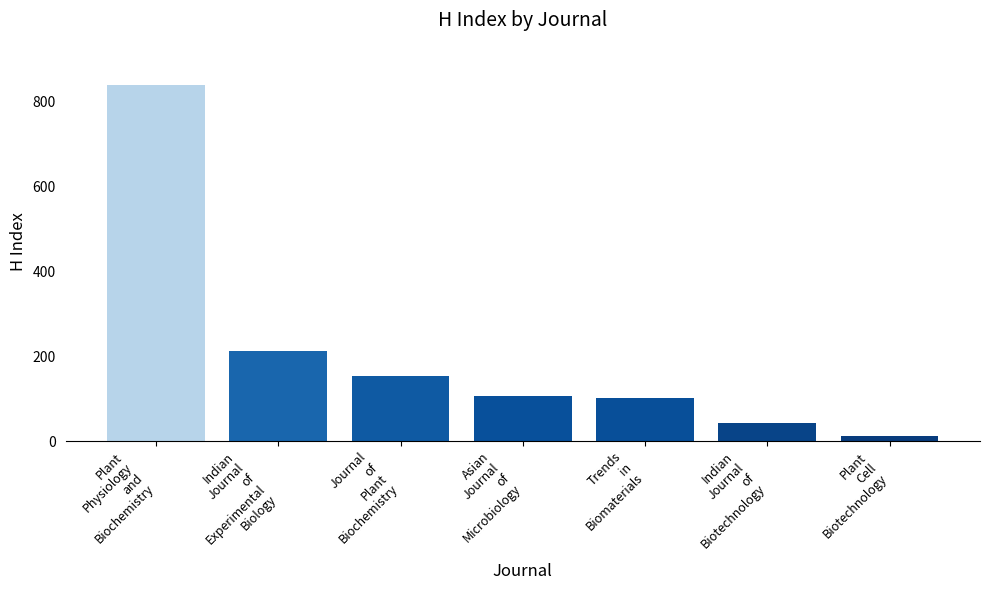

Are the bars grouped side by side (vs. stacked)?

No